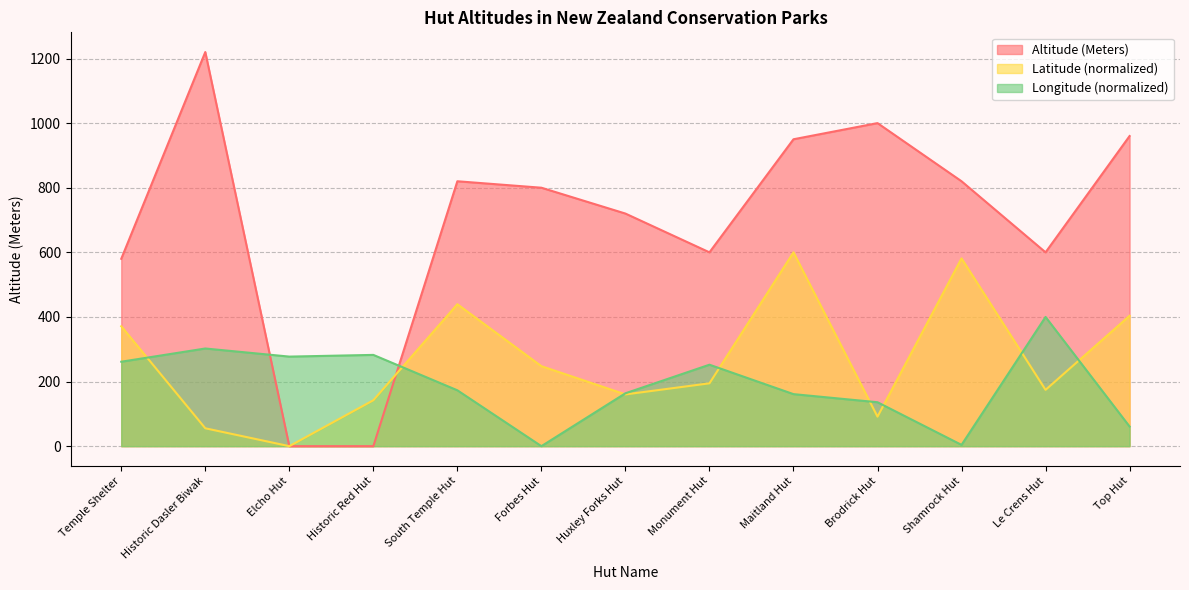

Which series has the largest total across all categories?

Altitude (Meters)